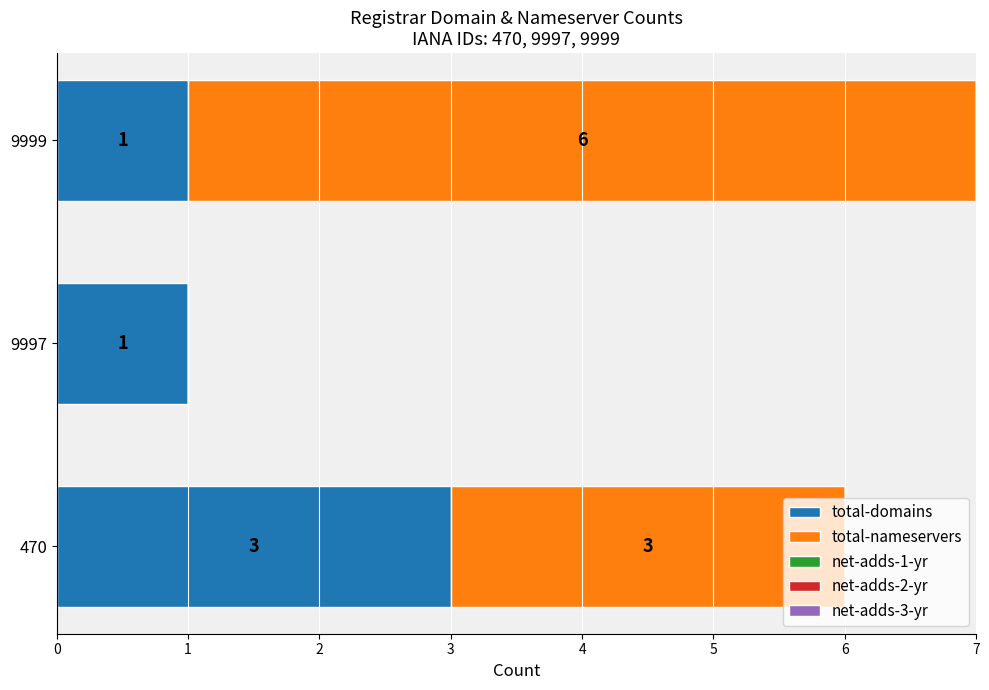

At which category is the sum across all series the highest?

9999